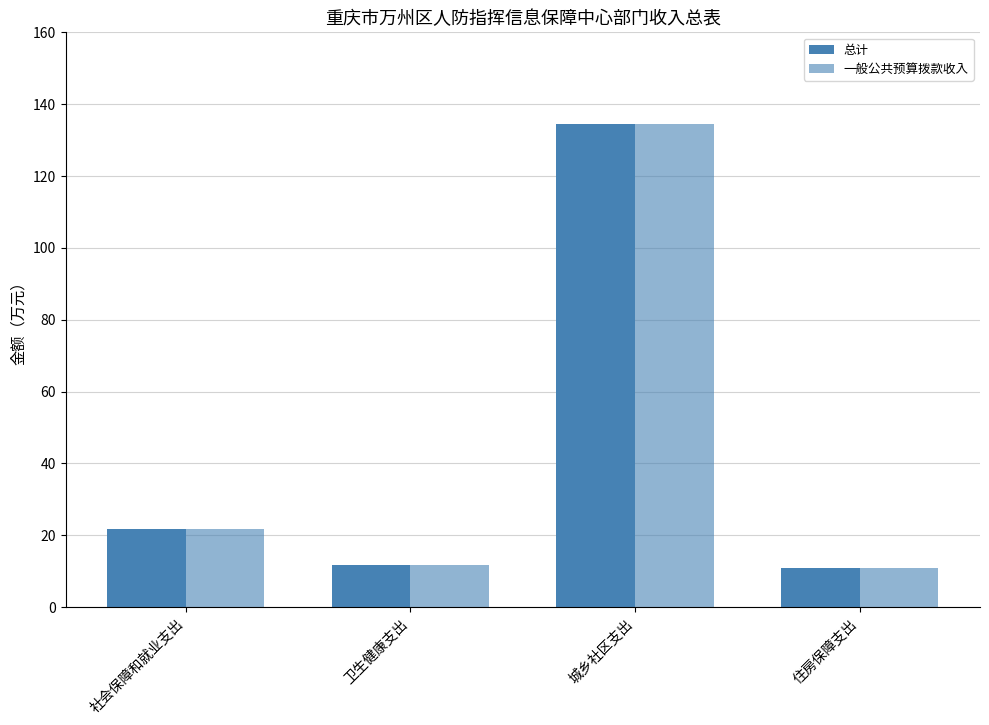

How many data points in 一般公共预算拨款收入 are less than 21?

2